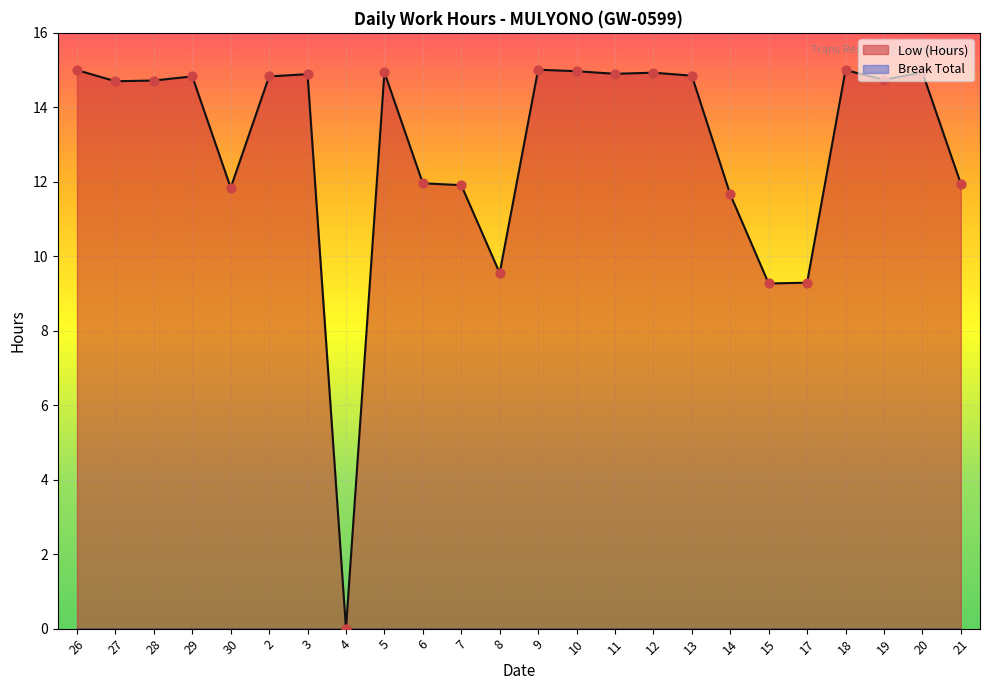

Between 14 and 2, which is larger?

2